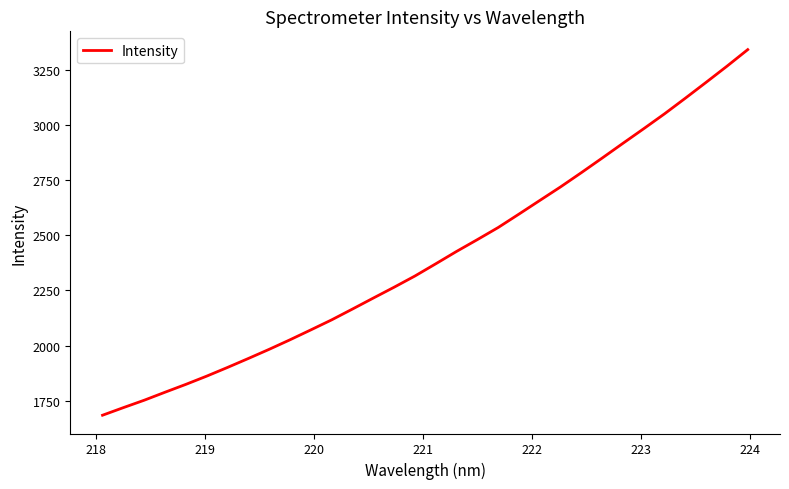

What is the difference between the maximum and minimum values?

1659.5